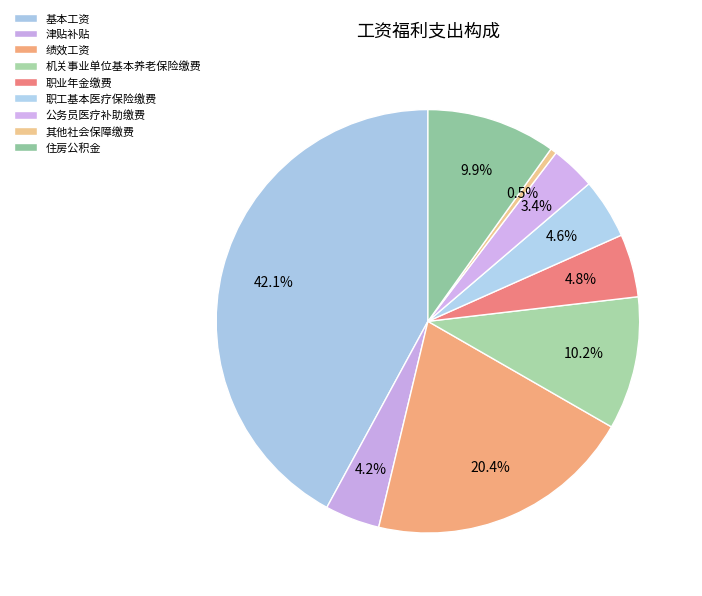

True or false: 津贴补贴 accounts for 11% of the total.

False